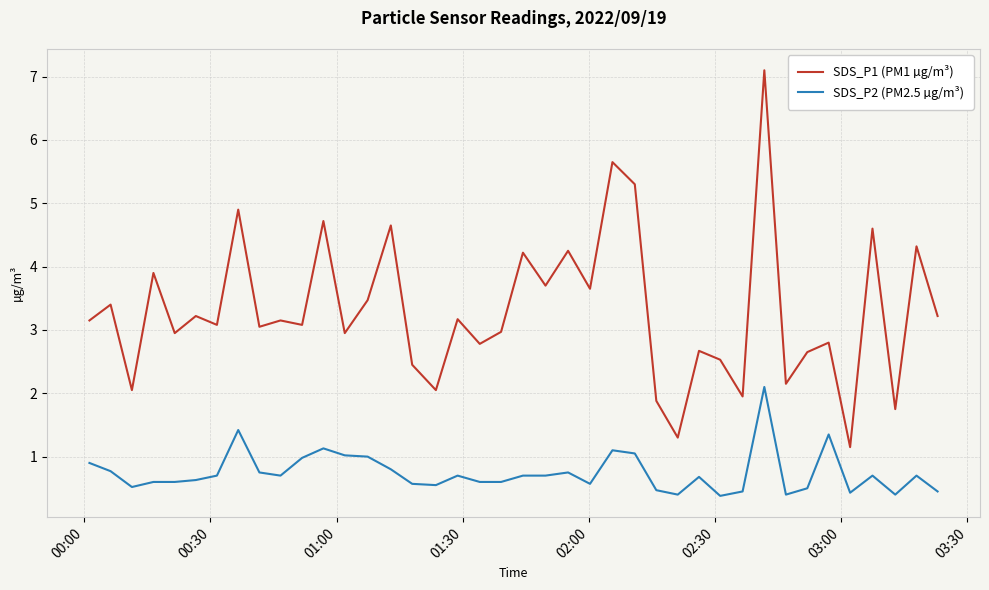

Which series has the widest spread of values?

SDS_P1 (PM1 µg/m³)